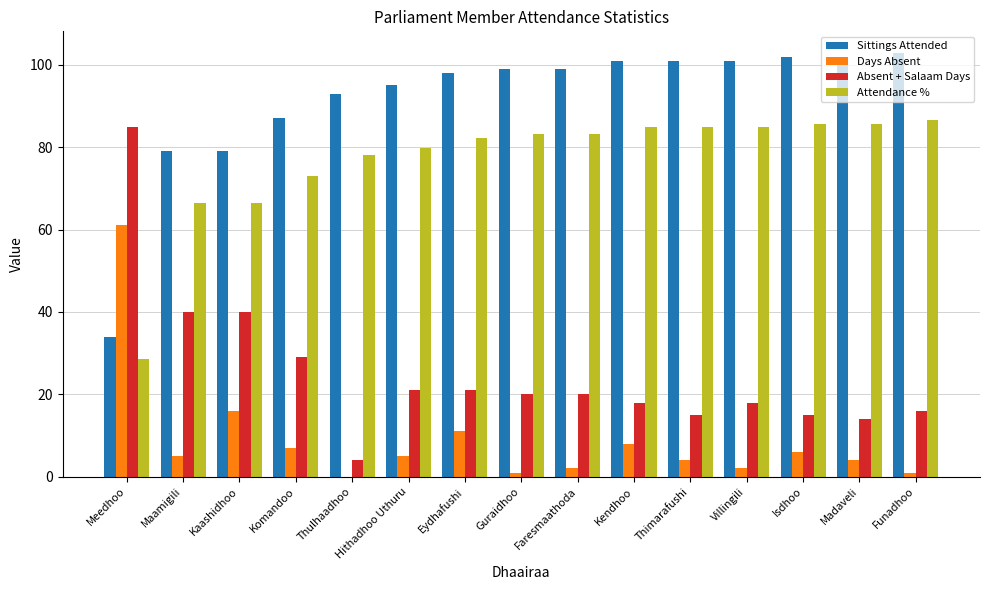

What is the highest value of the Days Absent series?

61.0